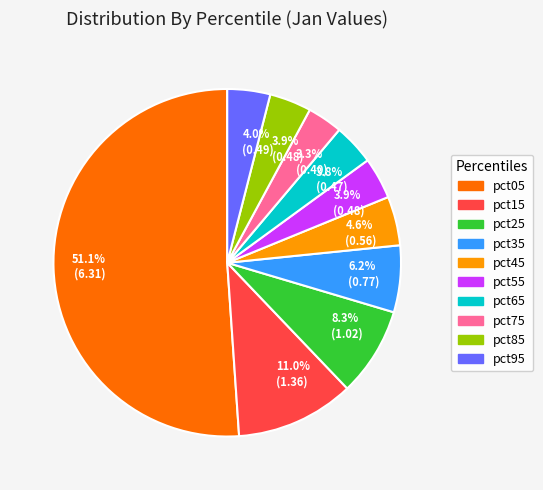

What percentage is the pct95 slice, to the nearest percent?

4%